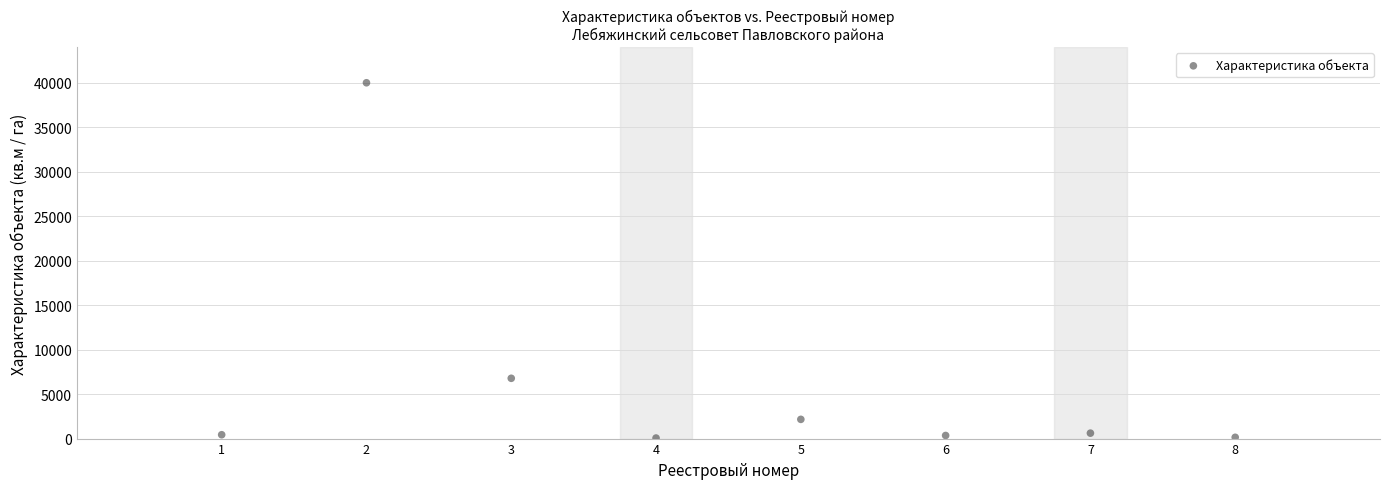

What Y value in the scatter plot is closest to 20030?

6777.0